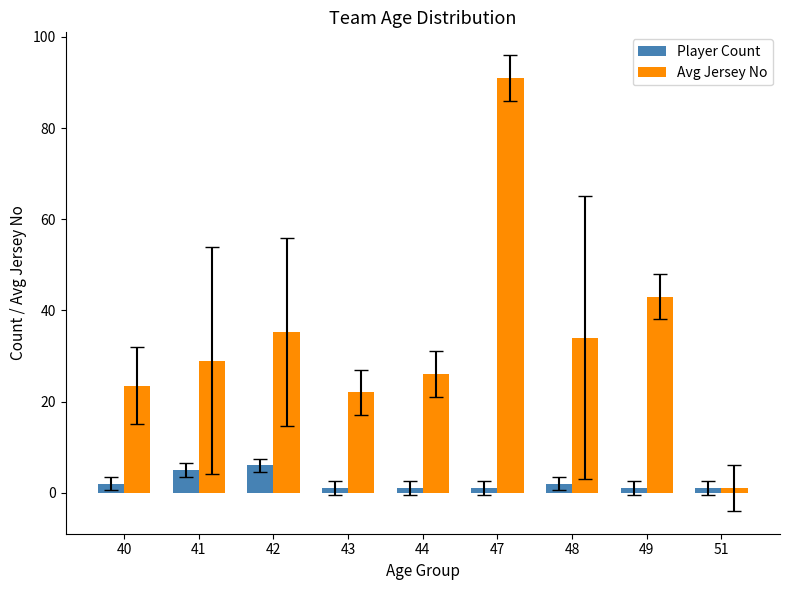

Is the value of Player Count at 43 greater than the value of Avg Jersey No at 48?

No